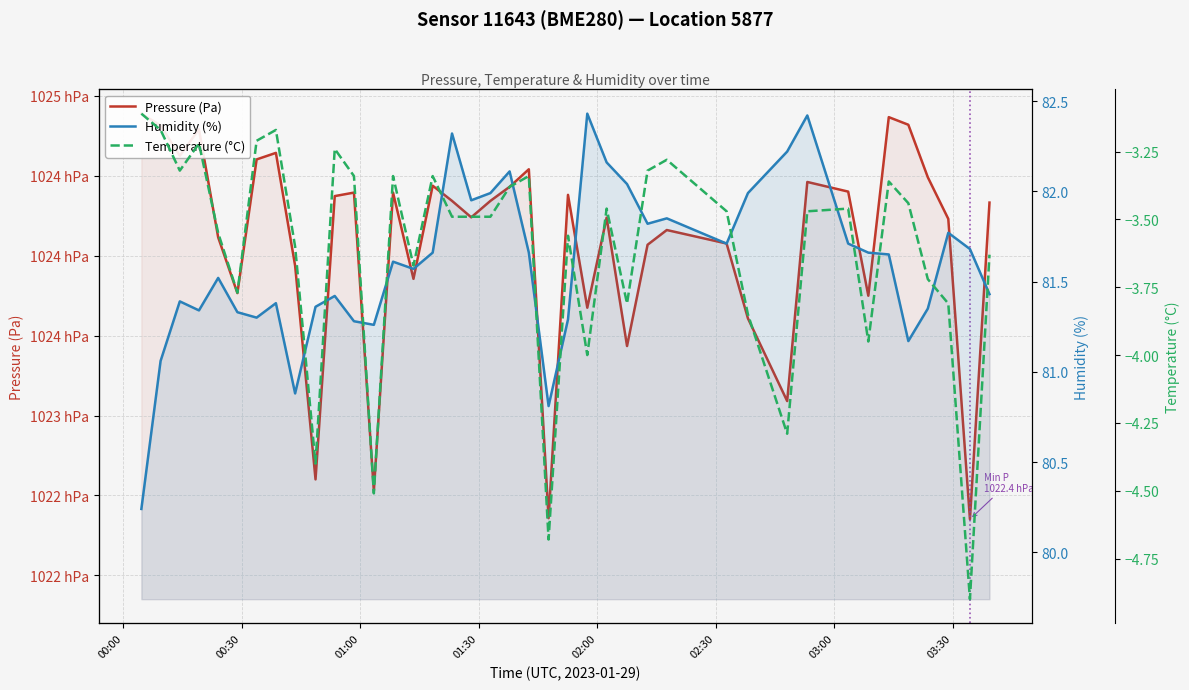

Rank the series by their maximum value, from lowest to highest.

Temperature (°C), Humidity (%), Pressure (Pa)